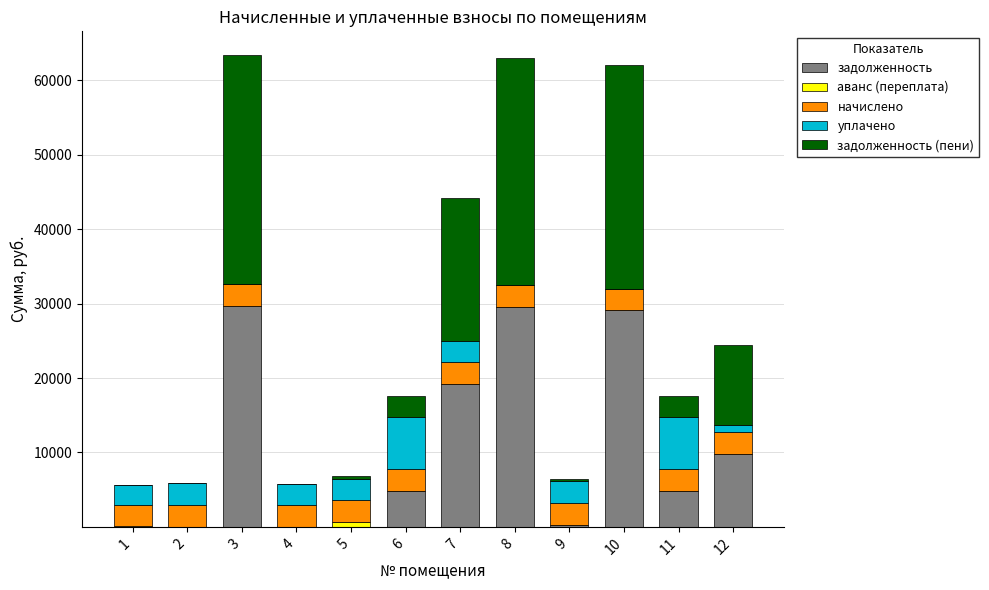

The value of задолженность at 12 is 9828.0. True or false?

True